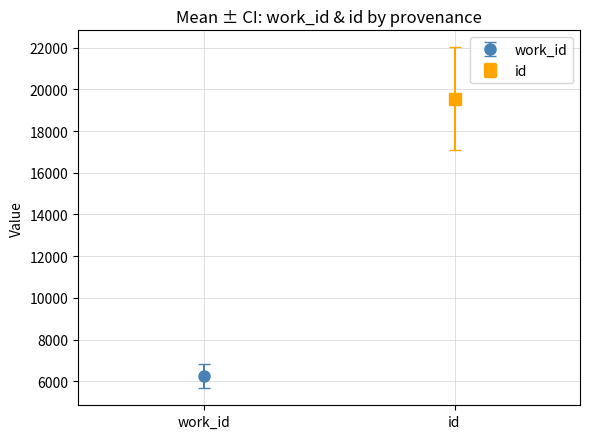

Does the chart contain any negative values?

No